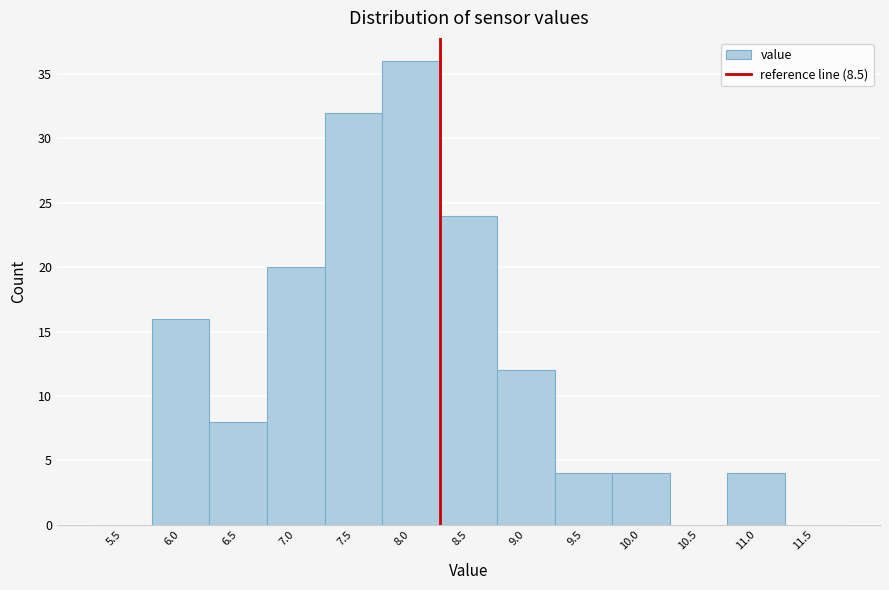

Reading left to right, extract all data points from this chart.

5.5=0	6.0=16	6.5=8	7.0=20	7.5=32	8.0=36	8.5=24	9.0=12	9.5=4	10.0=4	10.5=0	11.0=4	11.5=0